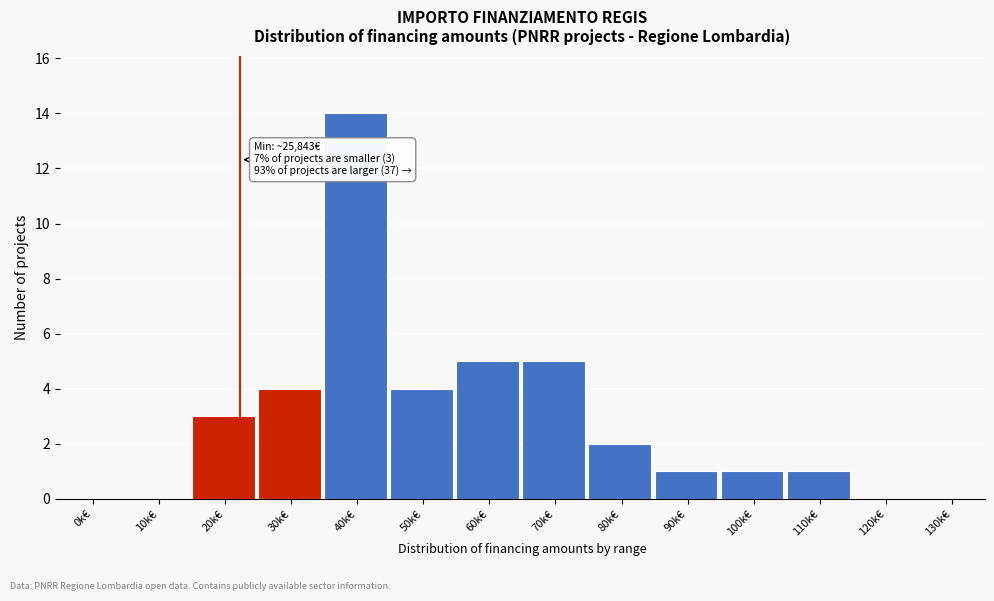

Reading right to left, extract all data points from this chart.

130k€=0	120k€=0	110k€=1	100k€=1	90k€=1	80k€=2	70k€=5	60k€=5	50k€=4	40k€=14	30k€=4	20k€=3	10k€=0	0k€=0